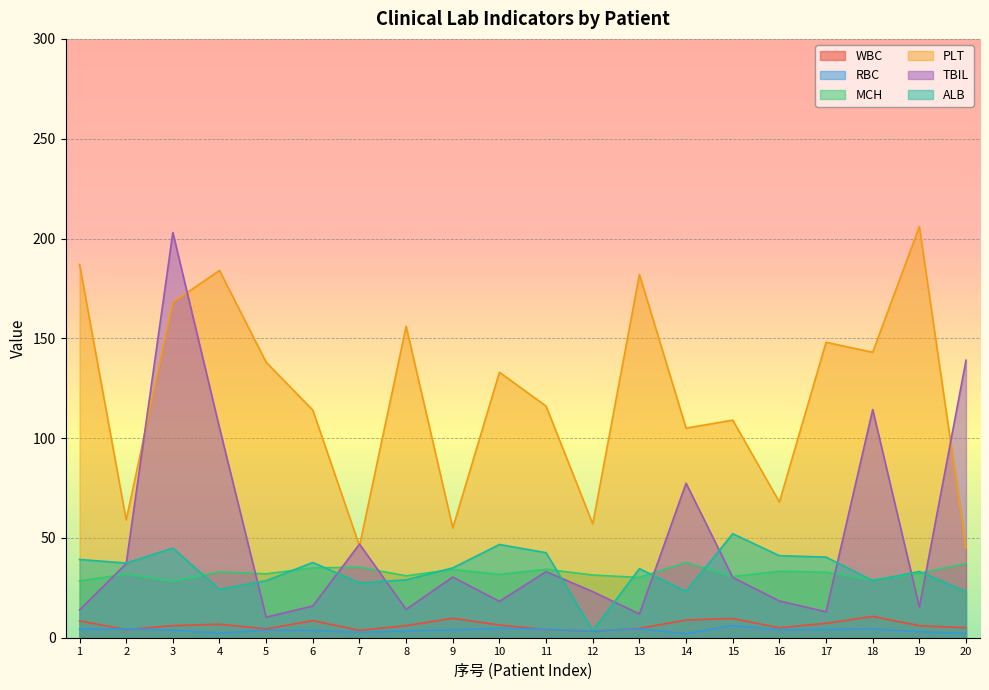

True or false: PLT has a value of 57.0 at 12.

True